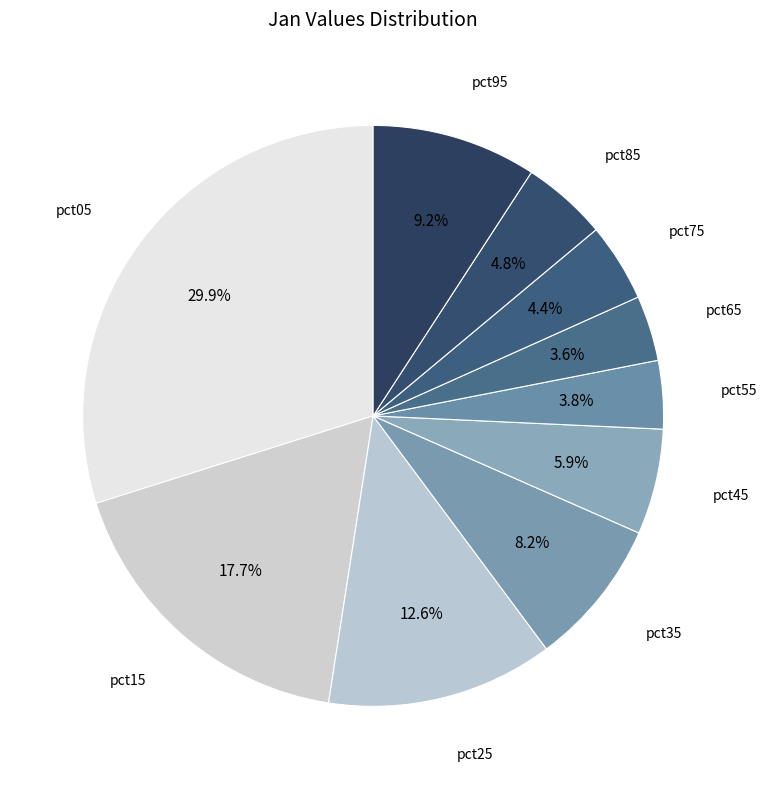

Is there any slice that represents more than half of the pie?

No